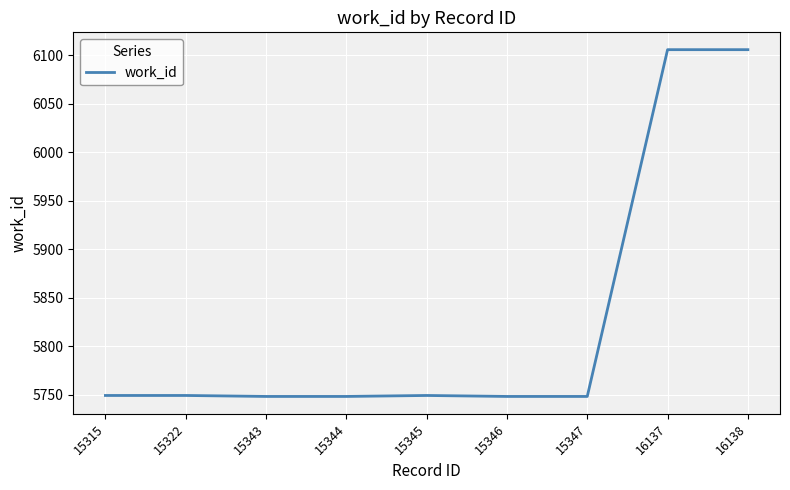

What is the ratio of the value at 15322 to the value at 15343?

1.0